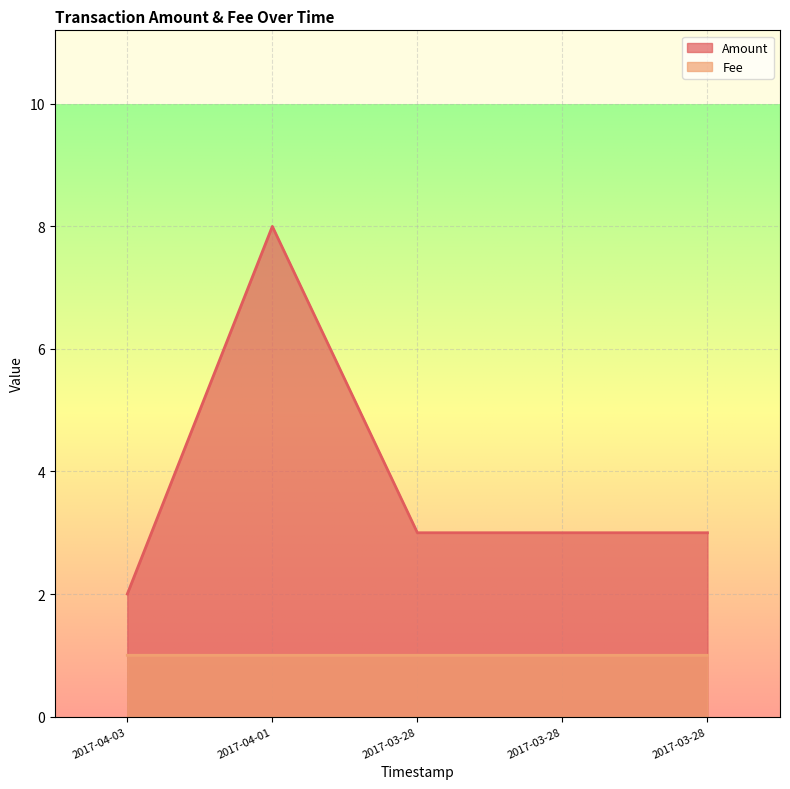

In Amount, how many points are higher than both neighbors (excluding endpoints)?

1